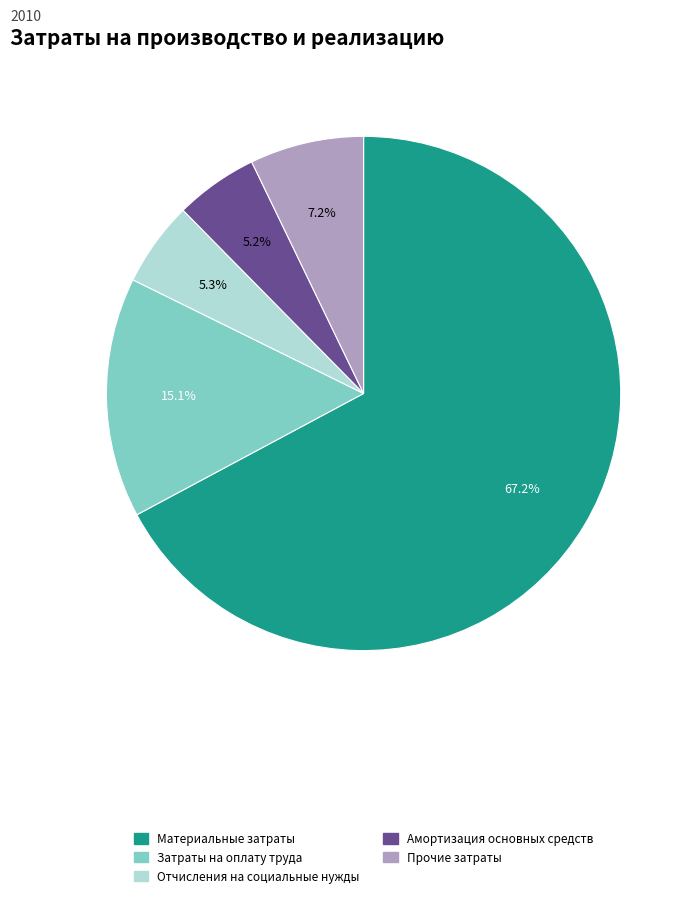

How many segments does this pie chart have?

5